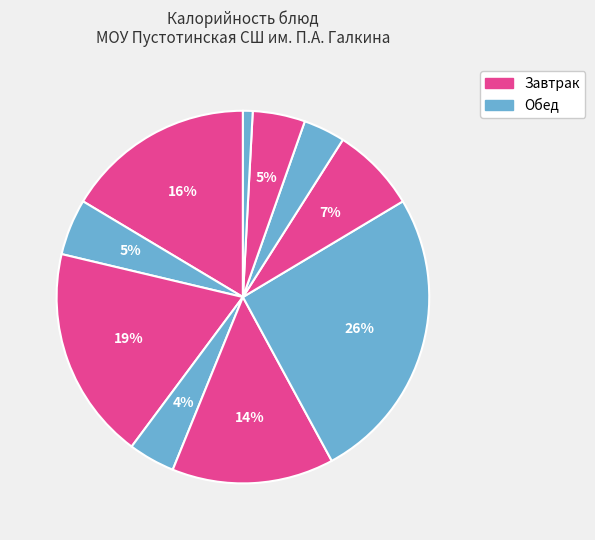

How many slices are in this pie chart?

10